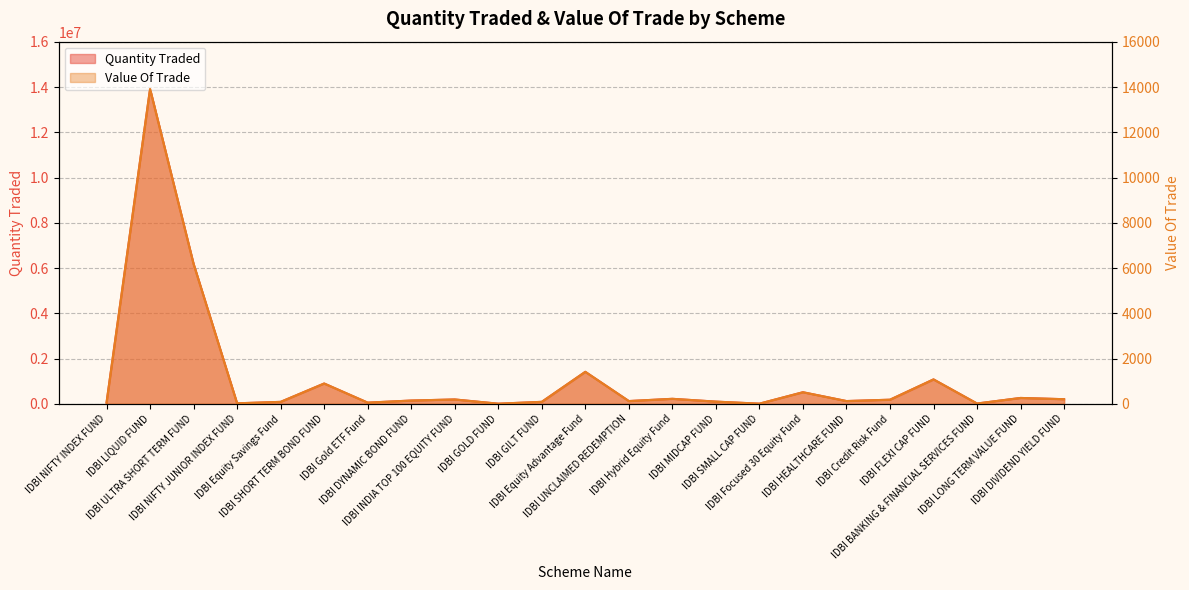

Rank the series at IDBI HEALTHCARE FUND from highest to lowest value.

Quantity Traded, Value Of Trade